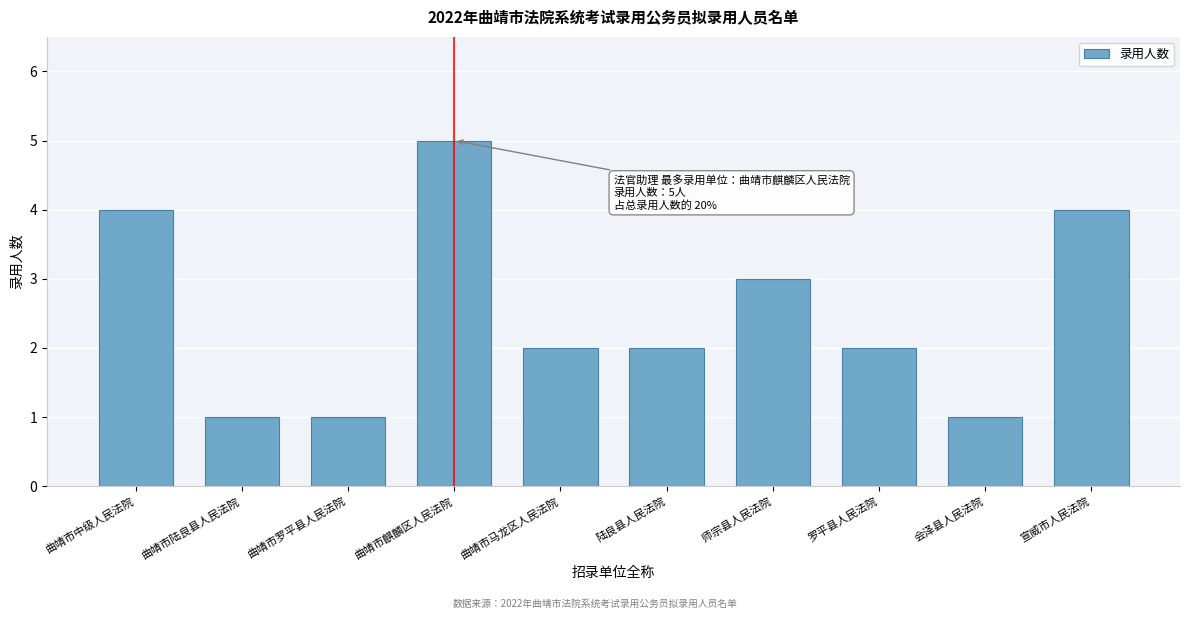

Reading left to right, list all the values displayed in this chart.

曲靖市中级人民法院=4	曲靖市陆良县人民法院=1	曲靖市罗平县人民法院=1	曲靖市麒麟区人民法院=5	曲靖市马龙区人民法院=2	陆良县人民法院=2	师宗县人民法院=3	罗平县人民法院=2	会泽县人民法院=1	宣威市人民法院=4